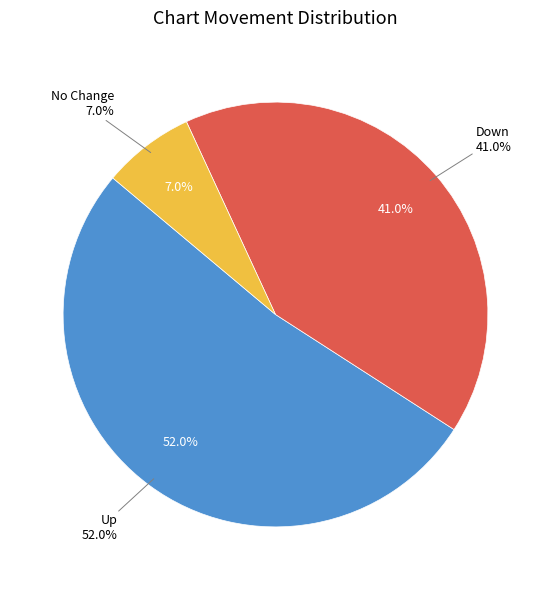

Count the number of slices in the pie.

3